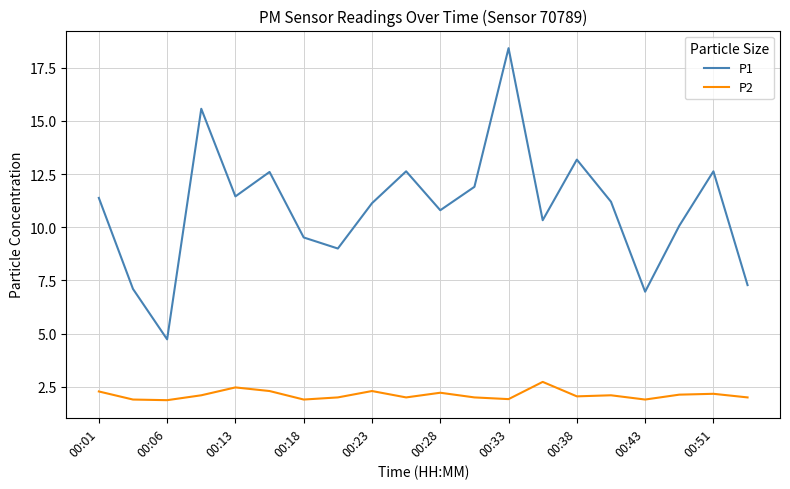

What is the difference between the maximum and minimum values in the P1 series?

13.7